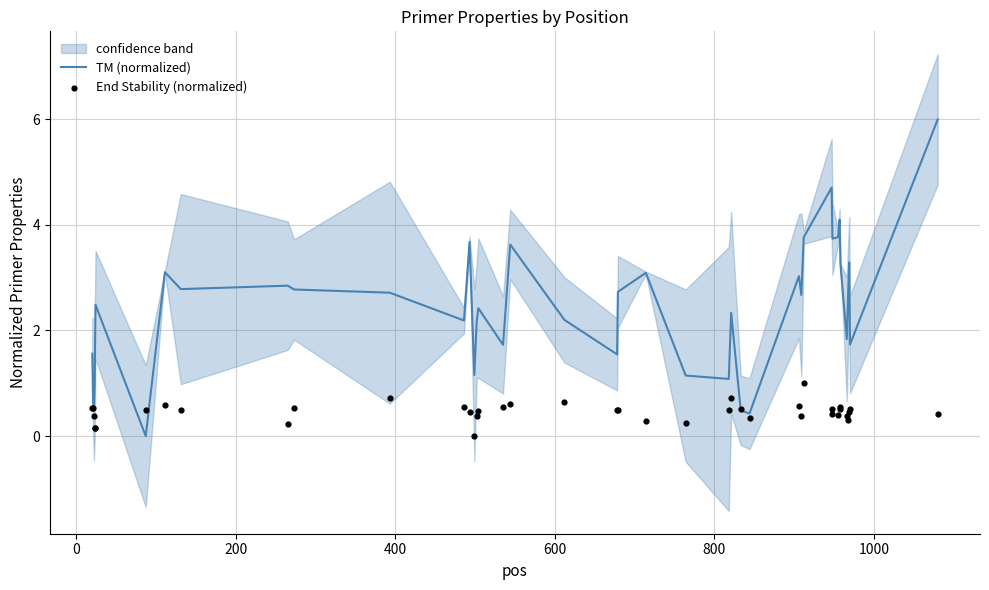

What is the highest value of the TM (normalized) series?

6.0